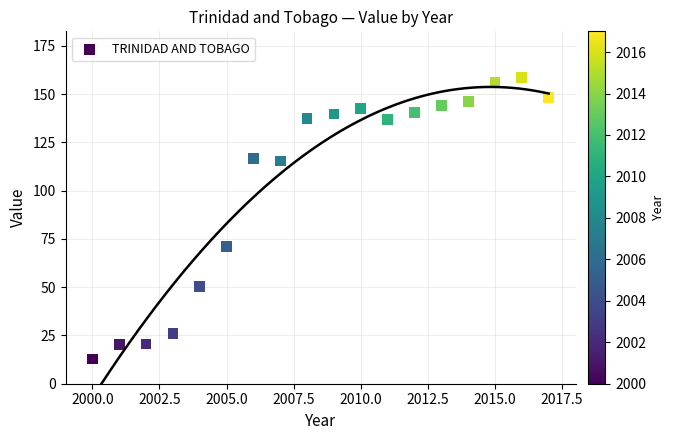

What Y value in the scatter plot is closest to 85?

71.3